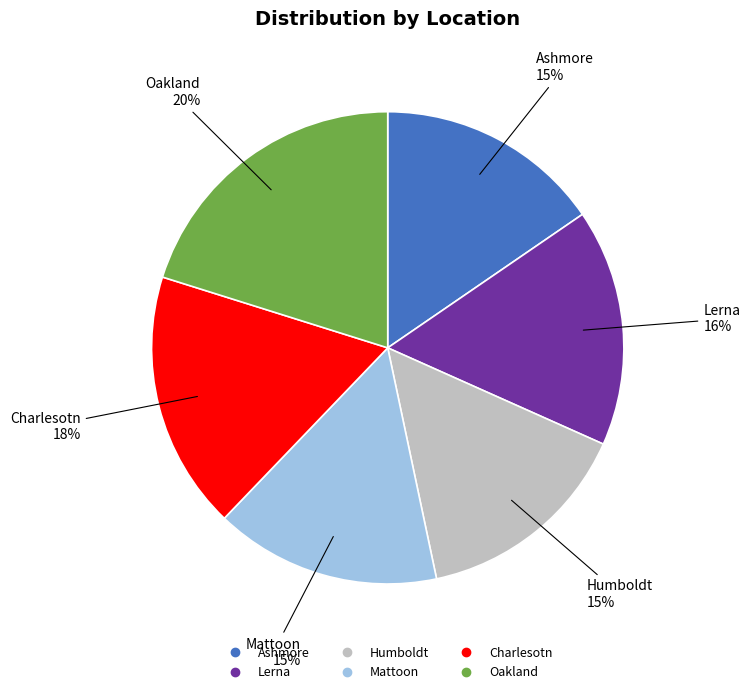

To the nearest percent, what is the difference between the Charlesotn and Oakland slice percentages?

2%